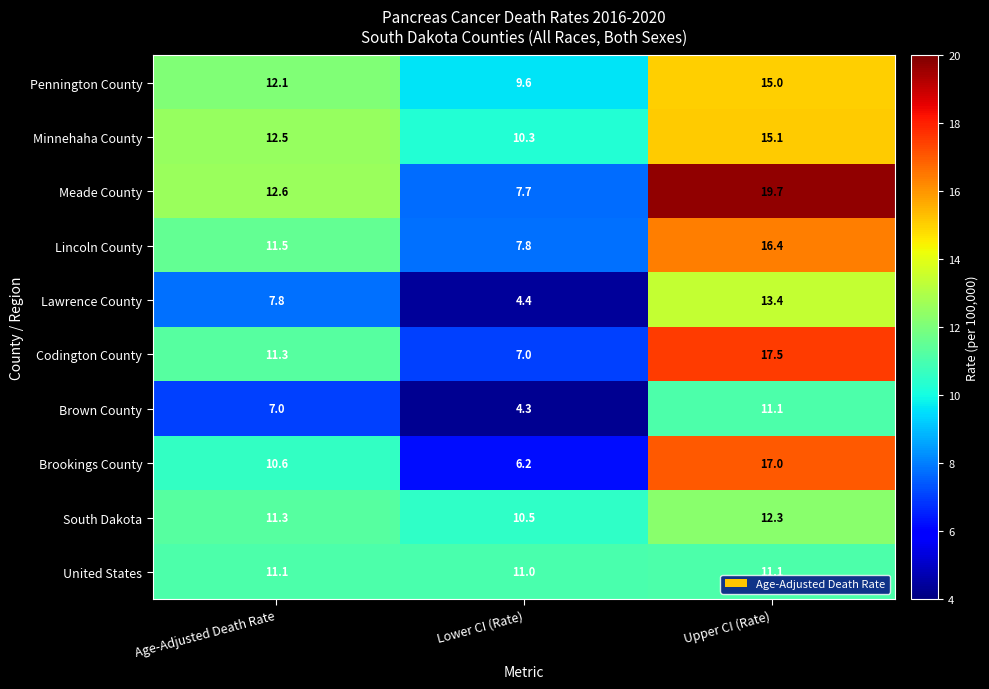

What is the difference between the highest and lowest values at Lower CI (Rate)?

6.7